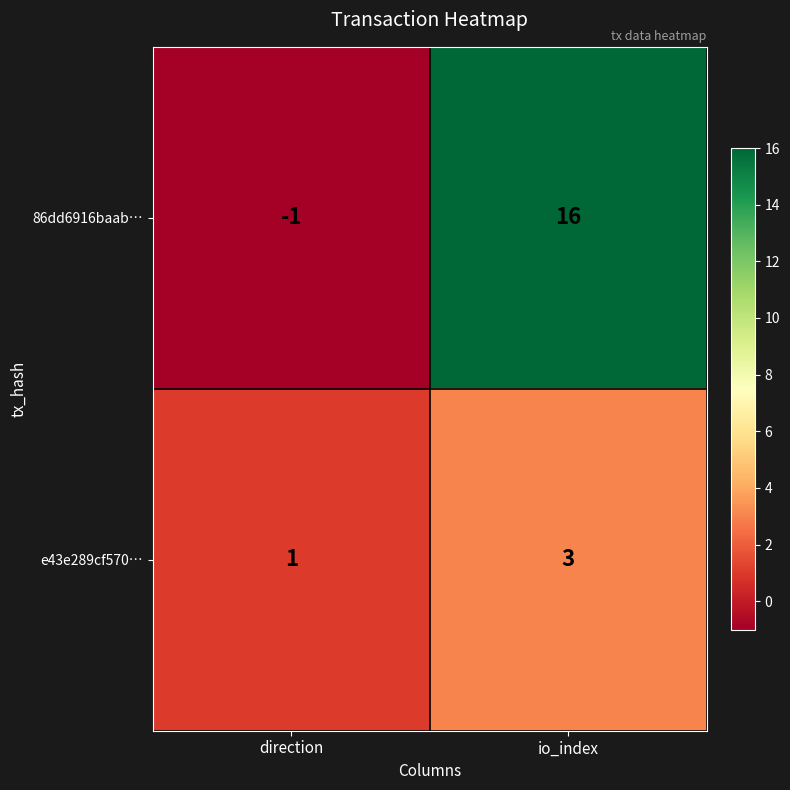

True or false: 86dd6916baab… has a value of 7 at io_index.

False